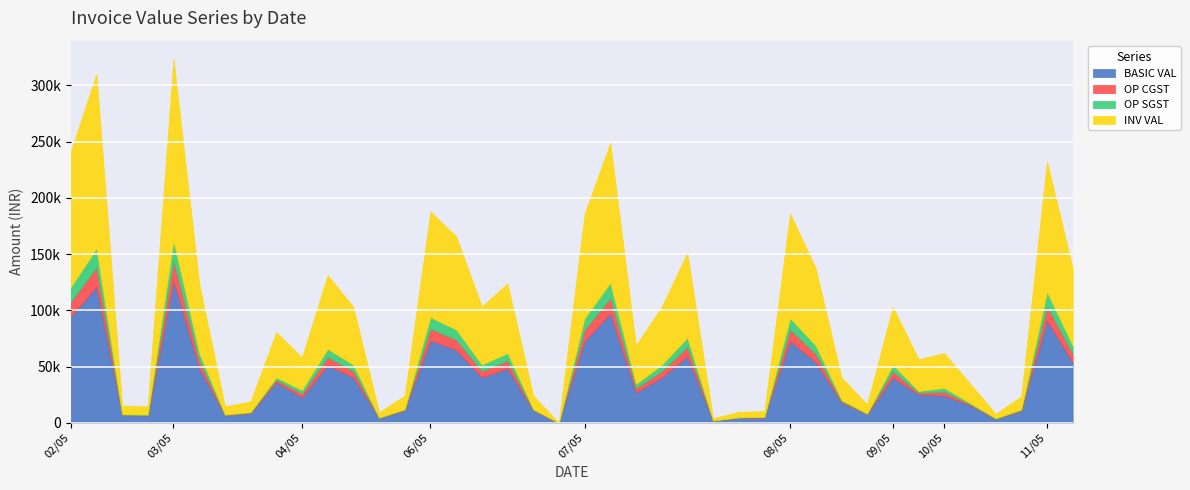

Is it true that BASIC VAL equals 48452.4 at 03/05?

True